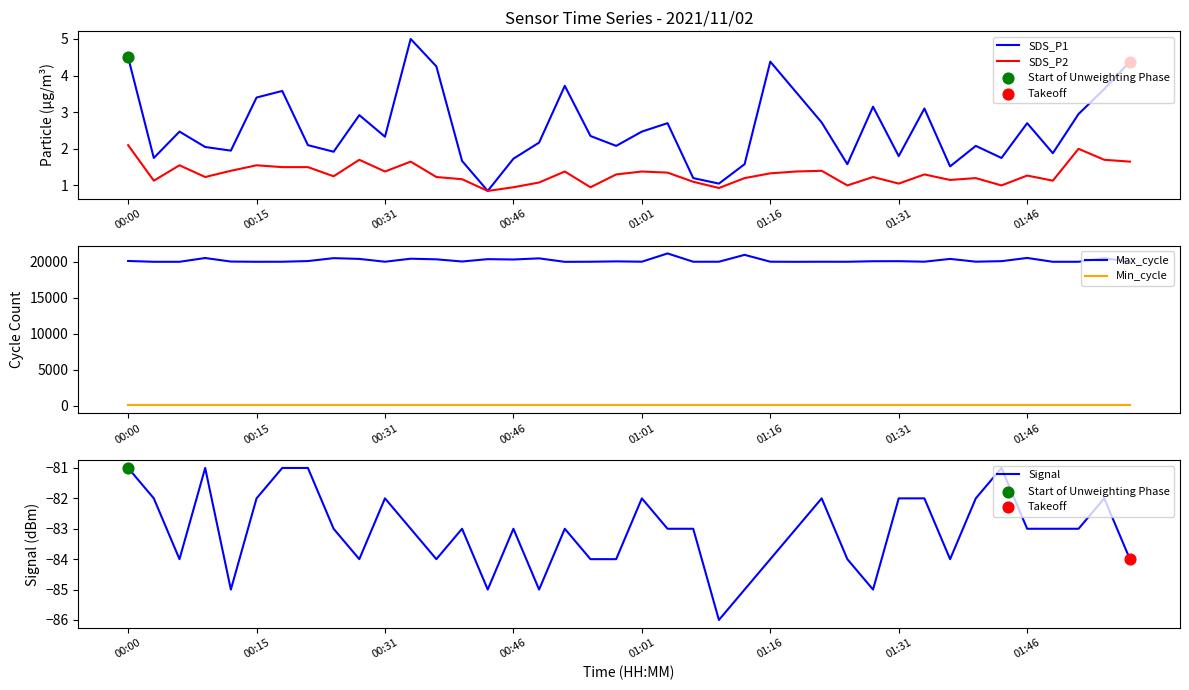

Which series has the largest total across all categories?

Max_cycle